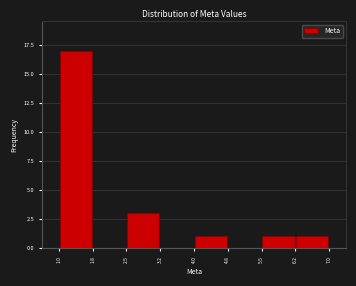

Which range on the x-axis has the tallest bar?

1.0 to 1.8